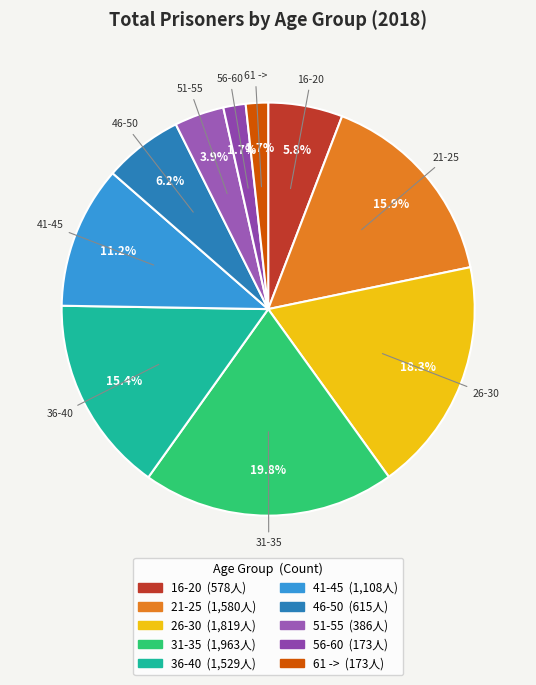

To the nearest percent, what percentage of the pie is 36-40?

15%